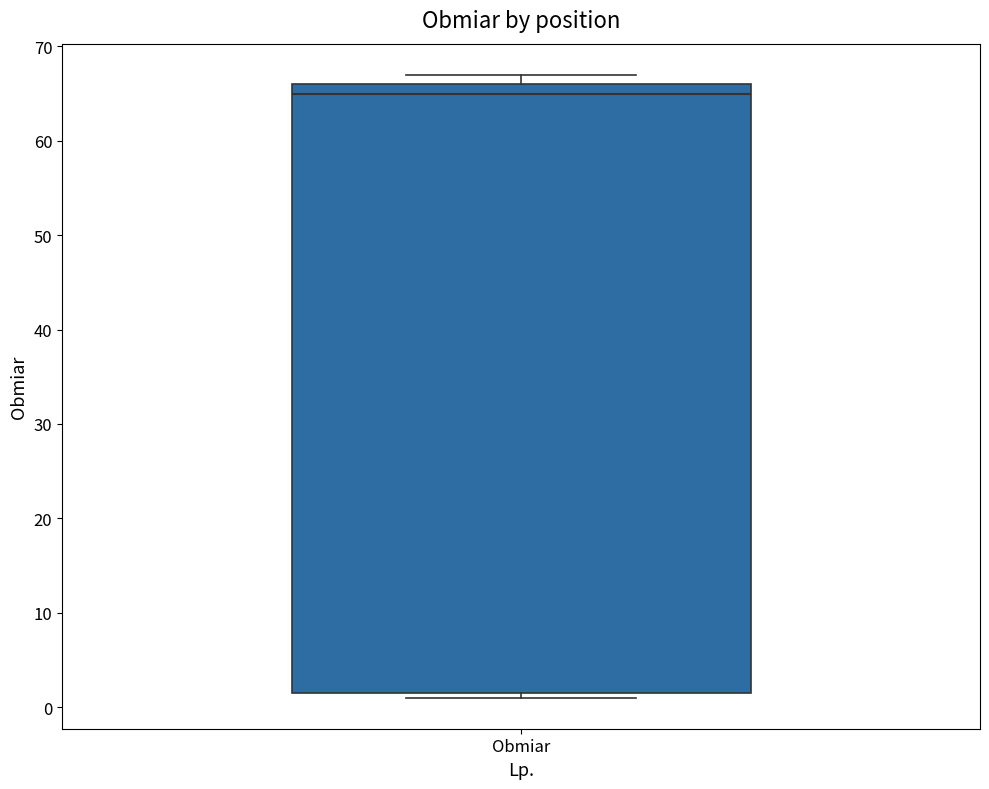

Transcribe this box plot: give where the median line is, the range the box spans, and where the two whiskers end, as read against the y-axis. The values are not printed on the chart, so give them approximately, as read against the axis.

median 65, box 2 to 66, whiskers 1 to 67